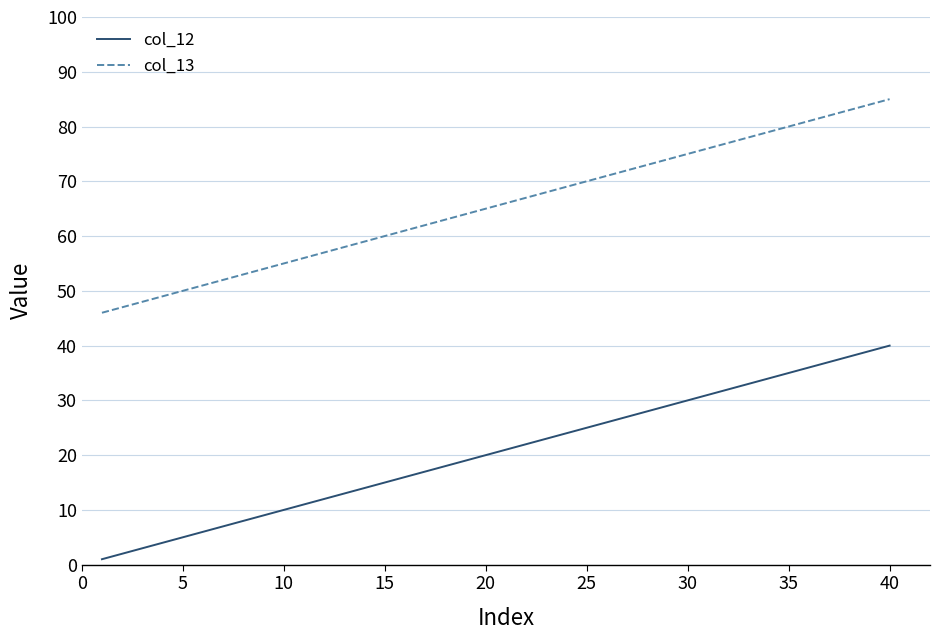

Which series has the largest total across all categories?

col_13